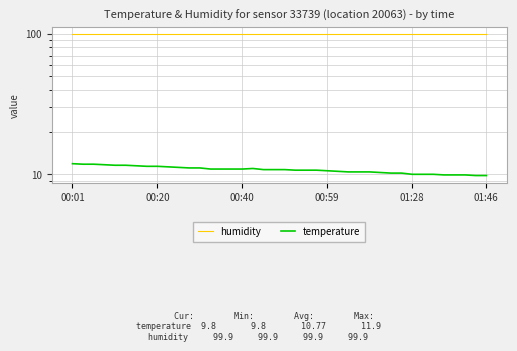

Which category has the highest value across all series?

00:01